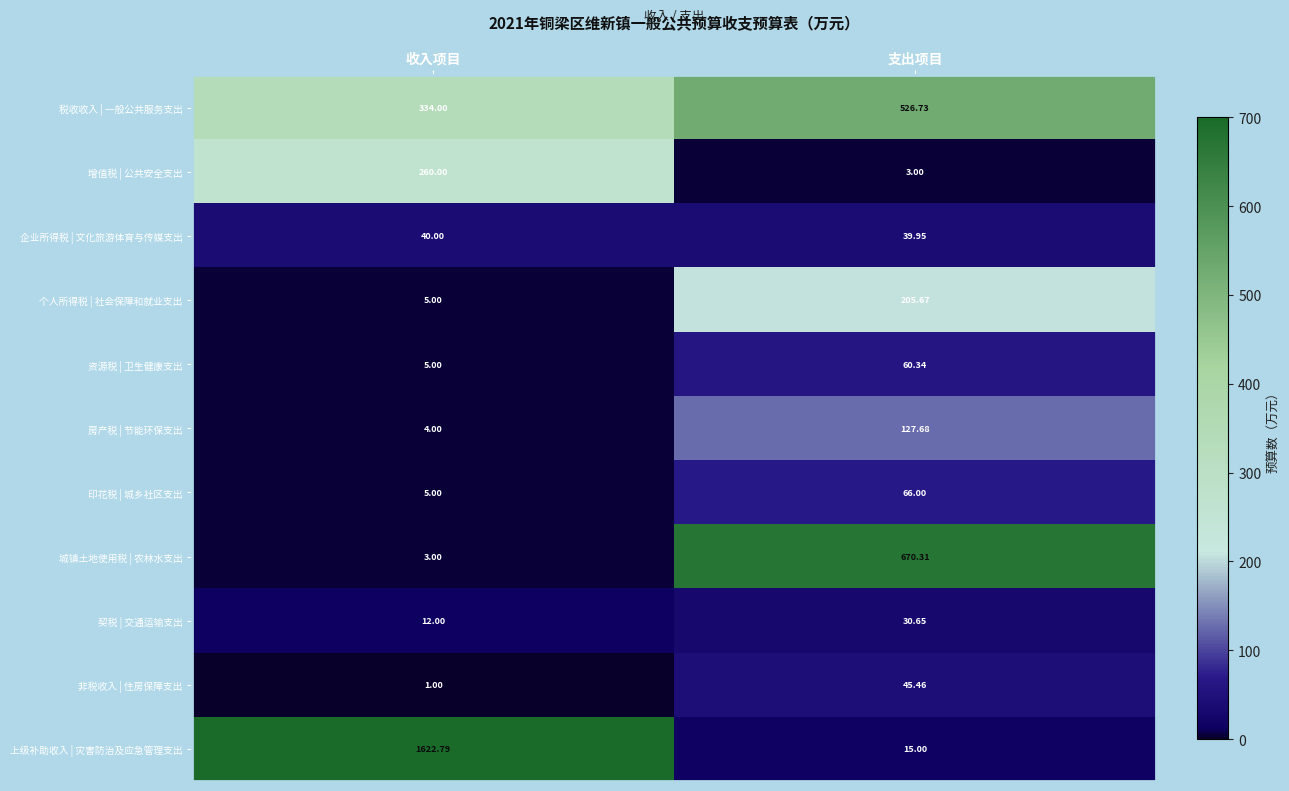

At which label is 增值税 | 公共安全支出 closest to 131?

支出项目